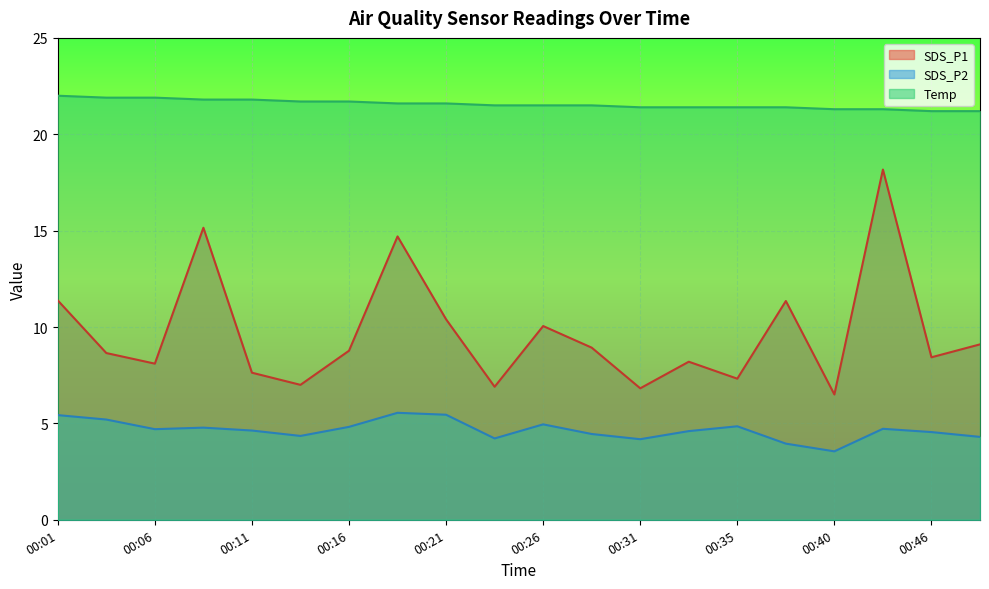

Reading left to right, extract all data points from this chart.

SDS_P1: 11.4	8.7	8.1	15.2	7.6	7.0	8.8	14.7	10.4	6.9	10.1	8.9	6.8	8.2	7.3	11.3	6.5	18.2	8.4	9.1
SDS_P2: 5.4	5.2	4.7	4.8	4.6	4.3	4.8	5.5	5.5	4.2	5.0	4.5	4.2	4.6	4.8	4.0	3.5	4.7	4.5	4.3
Temp: 22.0	21.9	21.9	21.8	21.8	21.7	21.7	21.6	21.6	21.5	21.5	21.5	21.4	21.4	21.4	21.4	21.3	21.3	21.2	21.2